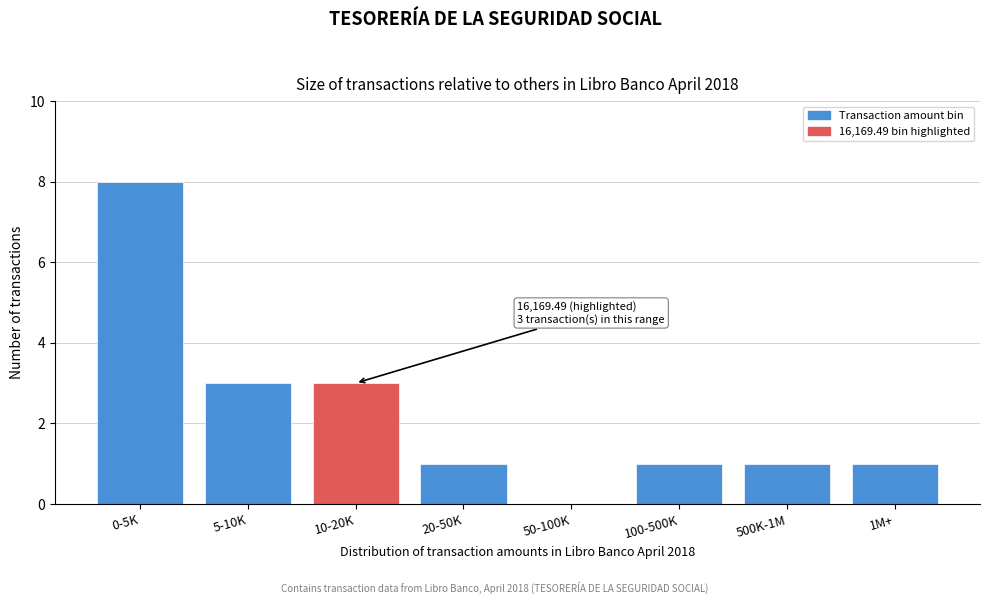

Reading left to right, extract all data points from this chart.

0-5K=8	5-10K=3	10-20K=3	20-50K=1	50-100K=0	100-500K=1	500K-1M=1	1M+=1